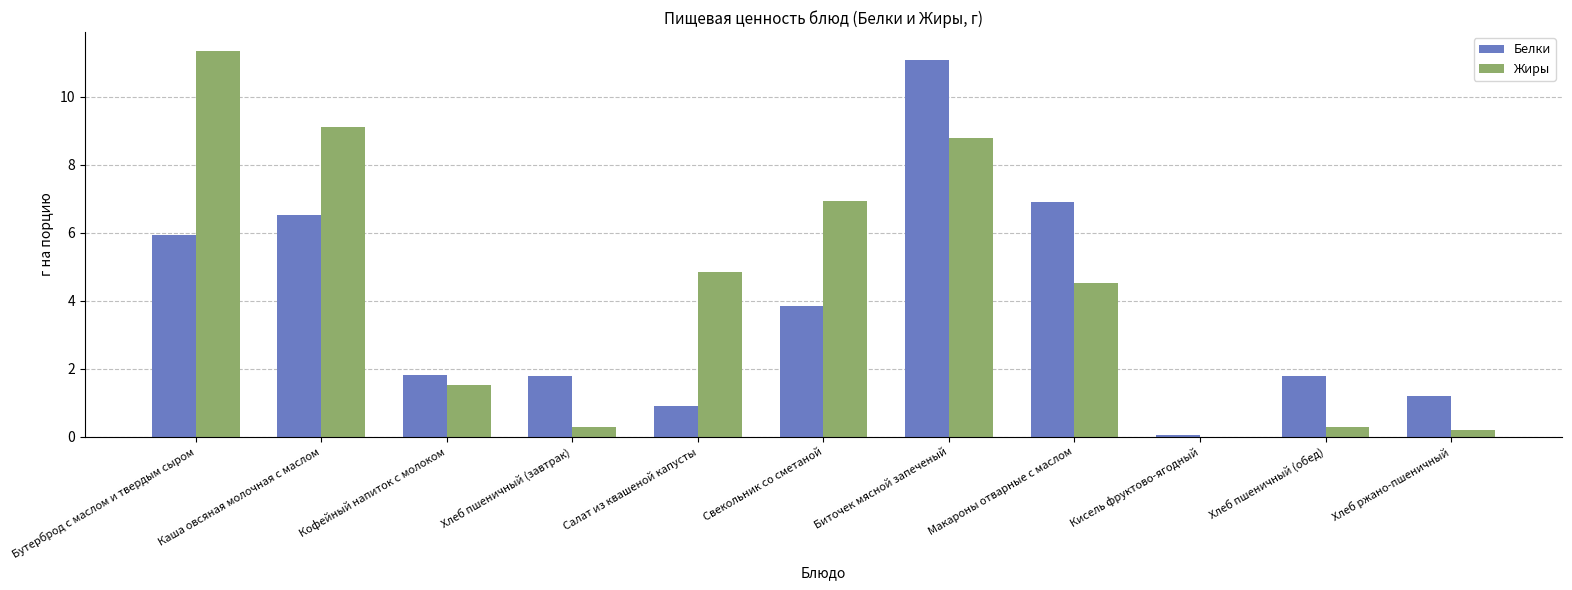

Reading left to right, transcribe all the data shown in this chart.

Белки: Бутерброд с маслом и твердым сыром=5.9	Каша овсяная молочная с маслом=6.5	Кофейный напиток с молоком=1.8	Хлеб пшеничный (завтрак)=1.8	Салат из квашеной капусты=0.9	Свекольник со сметаной=3.9	Биточек мясной запеченый=11.1	Макароны отварные с маслом=6.9	Кисель фруктово-ягодный=0.1	Хлеб пшеничный (обед)=1.8	Хлеб ржано-пшеничный=1.2
Жиры: Бутерброд с маслом и твердым сыром=11.3	Каша овсяная молочная с маслом=9.1	Кофейный напиток с молоком=1.5	Хлеб пшеничный (завтрак)=0.3	Салат из квашеной капусты=4.9	Свекольник со сметаной=6.9	Биточек мясной запеченый=8.8	Макароны отварные с маслом=4.5	Кисель фруктово-ягодный=0.0	Хлеб пшеничный (обед)=0.3	Хлеб ржано-пшеничный=0.2